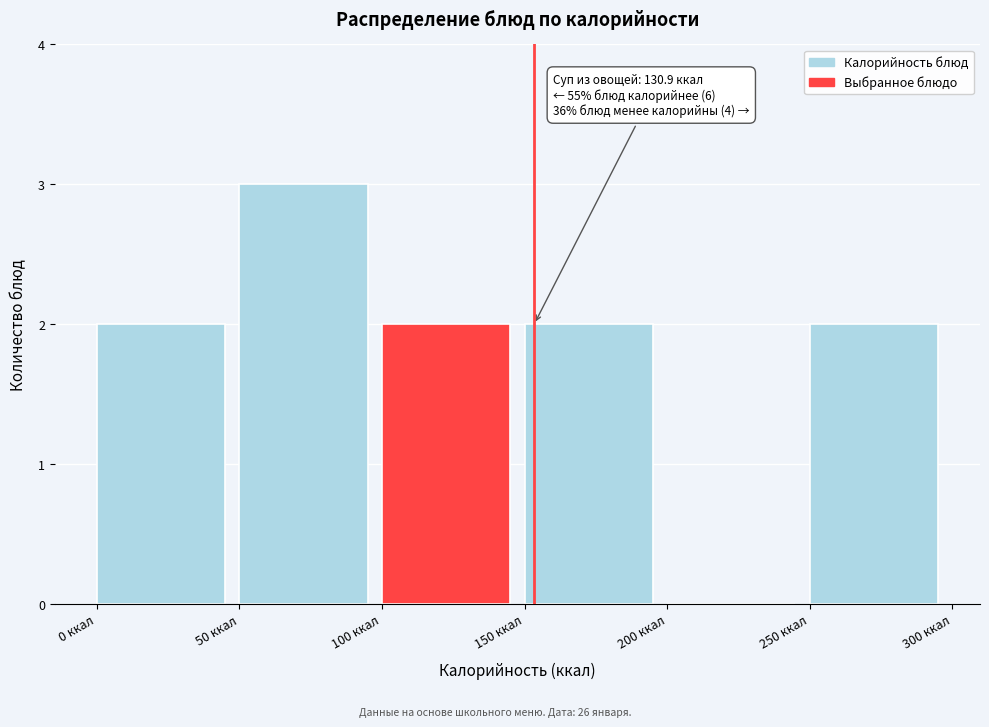

Over which range of the x-axis is the bar tallest?

50 to 100